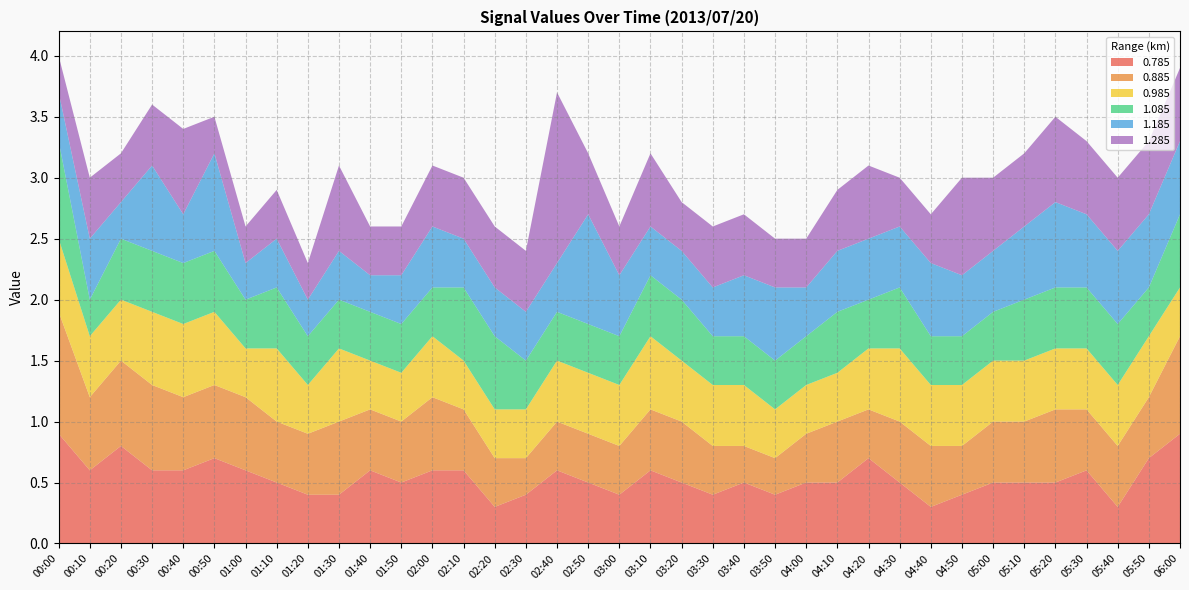

Reading right to left, what are all the values shown in this chart?

0.785: 06:00=0.9	05:50=0.7	05:40=0.3	05:30=0.6	05:20=0.5	05:10=0.5	05:00=0.5	04:50=0.4	04:40=0.3	04:30=0.5	04:20=0.7	04:10=0.5	04:00=0.5	03:50=0.4	03:40=0.5	03:30=0.4	03:20=0.5	03:10=0.6	03:00=0.4	02:50=0.5	02:40=0.6	02:30=0.4	02:20=0.3	02:10=0.6	02:00=0.6	01:50=0.5	01:40=0.6	01:30=0.4	01:20=0.4	01:10=0.5	01:00=0.6	00:50=0.7	00:40=0.6	00:30=0.6	00:20=0.8	00:10=0.6	00:00=0.9
0.885: 06:00=0.8	05:50=0.5	05:40=0.5	05:30=0.5	05:20=0.6	05:10=0.5	05:00=0.5	04:50=0.4	04:40=0.5	04:30=0.5	04:20=0.4	04:10=0.5	04:00=0.4	03:50=0.3	03:40=0.3	03:30=0.4	03:20=0.5	03:10=0.5	03:00=0.4	02:50=0.4	02:40=0.4	02:30=0.3	02:20=0.4	02:10=0.5	02:00=0.6	01:50=0.5	01:40=0.5	01:30=0.6	01:20=0.5	01:10=0.5	01:00=0.6	00:50=0.6	00:40=0.6	00:30=0.7	00:20=0.7	00:10=0.6	00:00=1.0
0.985: 06:00=0.4	05:50=0.5	05:40=0.5	05:30=0.5	05:20=0.5	05:10=0.5	05:00=0.5	04:50=0.5	04:40=0.5	04:30=0.6	04:20=0.5	04:10=0.4	04:00=0.4	03:50=0.4	03:40=0.5	03:30=0.5	03:20=0.5	03:10=0.6	03:00=0.5	02:50=0.5	02:40=0.5	02:30=0.4	02:20=0.4	02:10=0.4	02:00=0.5	01:50=0.4	01:40=0.4	01:30=0.6	01:20=0.4	01:10=0.6	01:00=0.4	00:50=0.6	00:40=0.6	00:30=0.6	00:20=0.5	00:10=0.5	00:00=0.6
1.085: 06:00=0.6	05:50=0.4	05:40=0.5	05:30=0.5	05:20=0.5	05:10=0.5	05:00=0.4	04:50=0.4	04:40=0.4	04:30=0.5	04:20=0.4	04:10=0.5	04:00=0.4	03:50=0.4	03:40=0.4	03:30=0.4	03:20=0.5	03:10=0.5	03:00=0.4	02:50=0.4	02:40=0.4	02:30=0.4	02:20=0.6	02:10=0.6	02:00=0.4	01:50=0.4	01:40=0.4	01:30=0.4	01:20=0.4	01:10=0.5	01:00=0.4	00:50=0.5	00:40=0.5	00:30=0.5	00:20=0.5	00:10=0.3	00:00=0.8
1.185: 06:00=0.6	05:50=0.6	05:40=0.6	05:30=0.6	05:20=0.7	05:10=0.6	05:00=0.5	04:50=0.5	04:40=0.6	04:30=0.5	04:20=0.5	04:10=0.5	04:00=0.4	03:50=0.6	03:40=0.5	03:30=0.4	03:20=0.4	03:10=0.4	03:00=0.5	02:50=0.9	02:40=0.4	02:30=0.4	02:20=0.4	02:10=0.4	02:00=0.5	01:50=0.4	01:40=0.3	01:30=0.4	01:20=0.3	01:10=0.4	01:00=0.3	00:50=0.8	00:40=0.4	00:30=0.7	00:20=0.3	00:10=0.5	00:00=0.4
1.285: 06:00=0.6	05:50=0.6	05:40=0.6	05:30=0.6	05:20=0.7	05:10=0.6	05:00=0.6	04:50=0.8	04:40=0.4	04:30=0.4	04:20=0.6	04:10=0.5	04:00=0.4	03:50=0.4	03:40=0.5	03:30=0.5	03:20=0.4	03:10=0.6	03:00=0.4	02:50=0.5	02:40=1.4	02:30=0.5	02:20=0.5	02:10=0.5	02:00=0.5	01:50=0.4	01:40=0.4	01:30=0.7	01:20=0.3	01:10=0.4	01:00=0.3	00:50=0.3	00:40=0.7	00:30=0.5	00:20=0.4	00:10=0.5	00:00=0.3